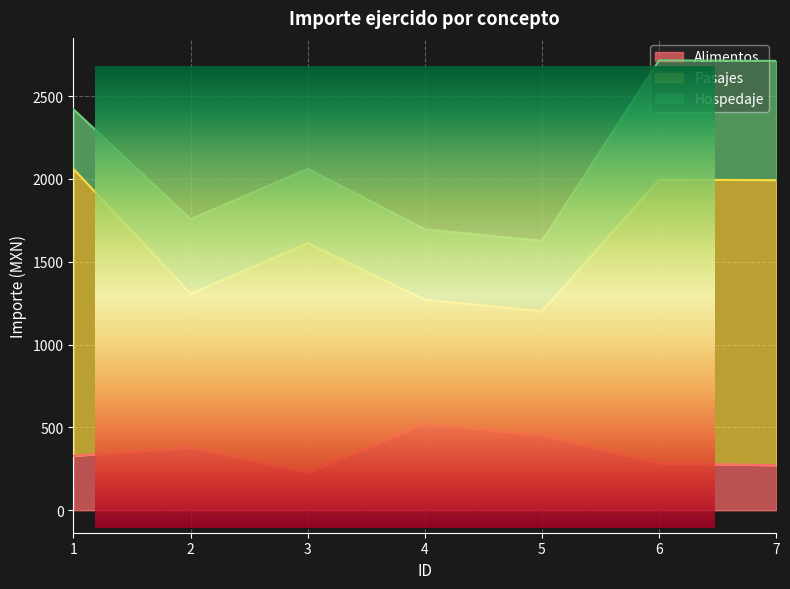

Which series has the largest total across all categories?

Pasajes